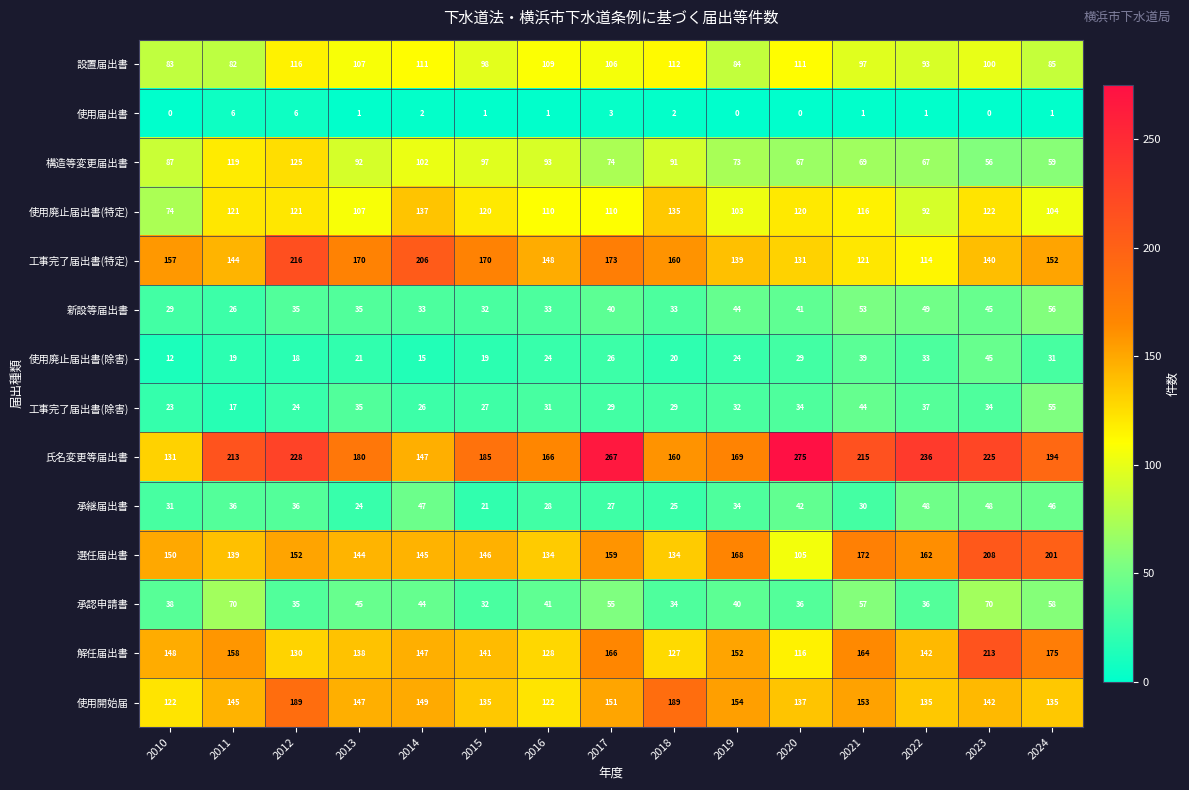

Which label corresponds to the largest value in the chart?

2020